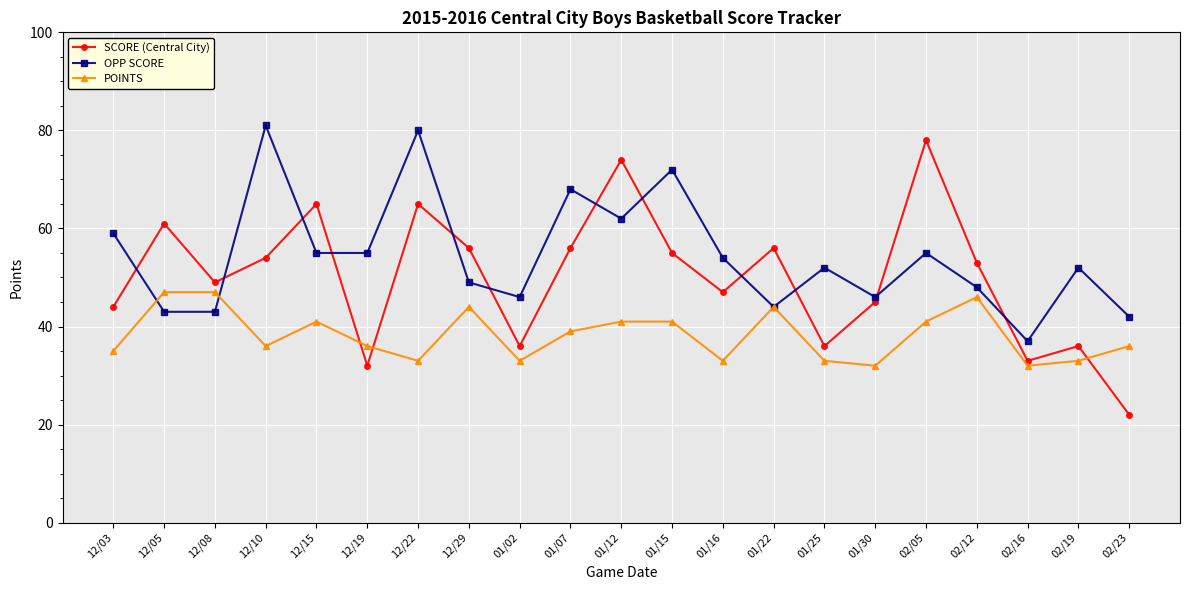

What is the difference between the maximum and minimum values in the OPP SCORE series?

44